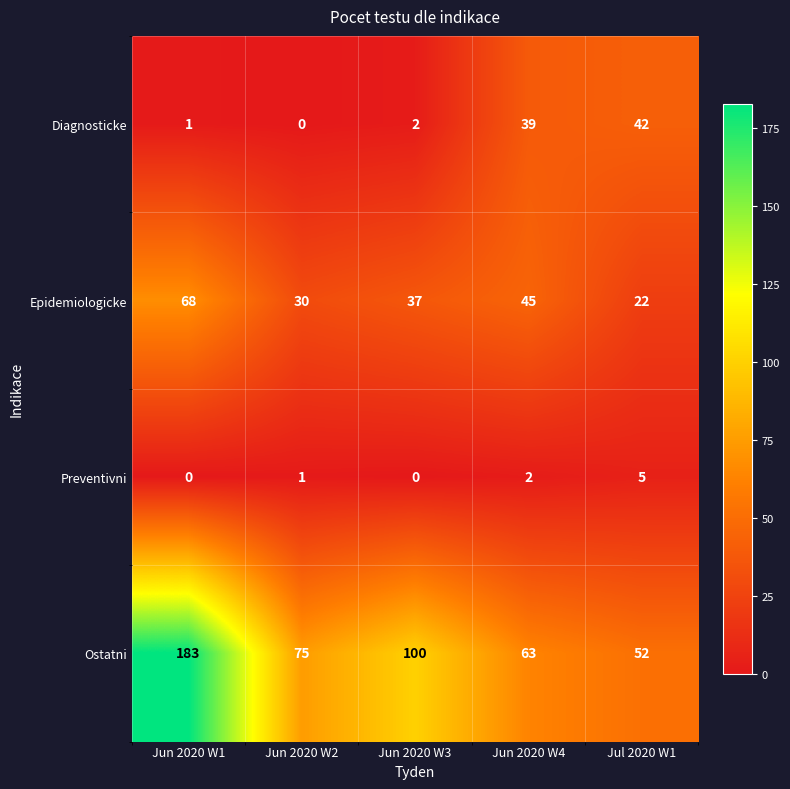

Which series has the largest range (max minus min)?

Ostatni